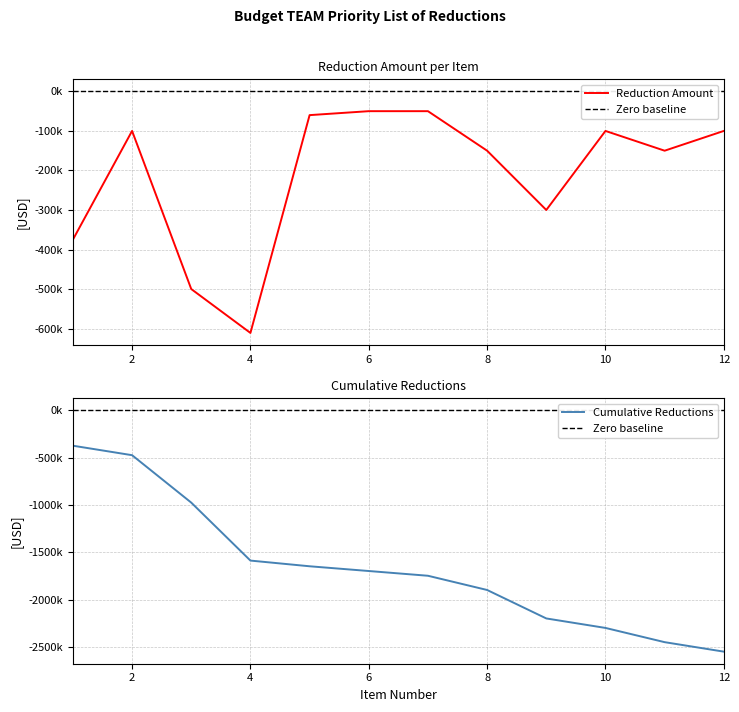

How many series are shown in this chart?

3